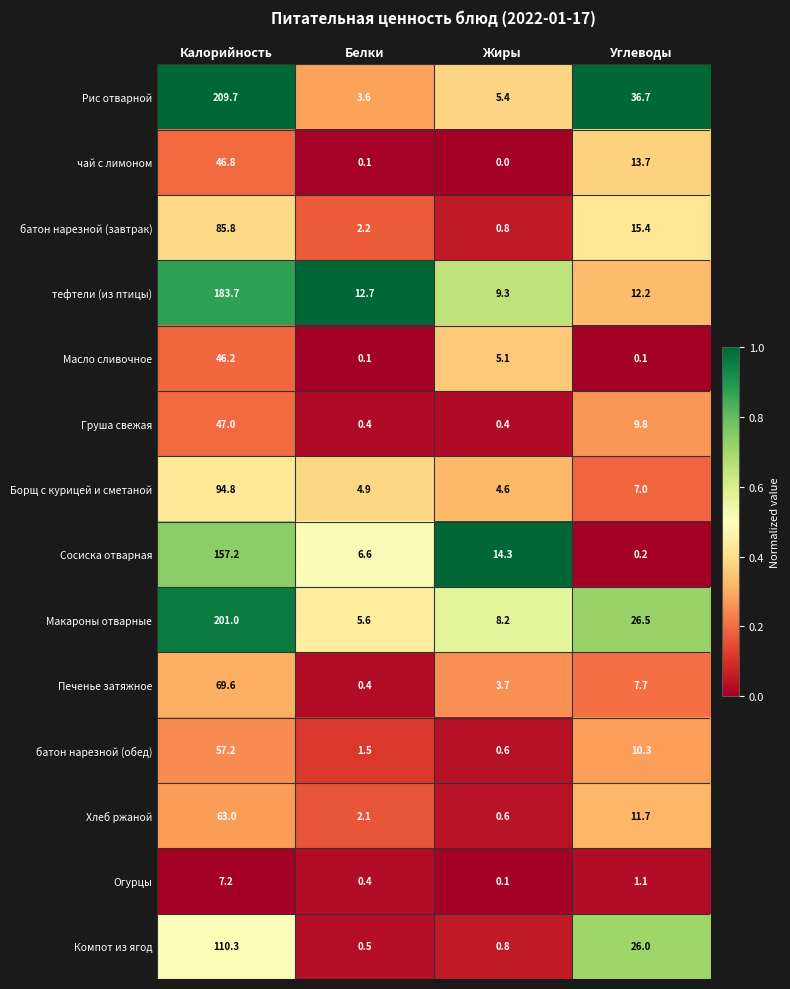

Which series has the largest range (max minus min)?

Рис отварной